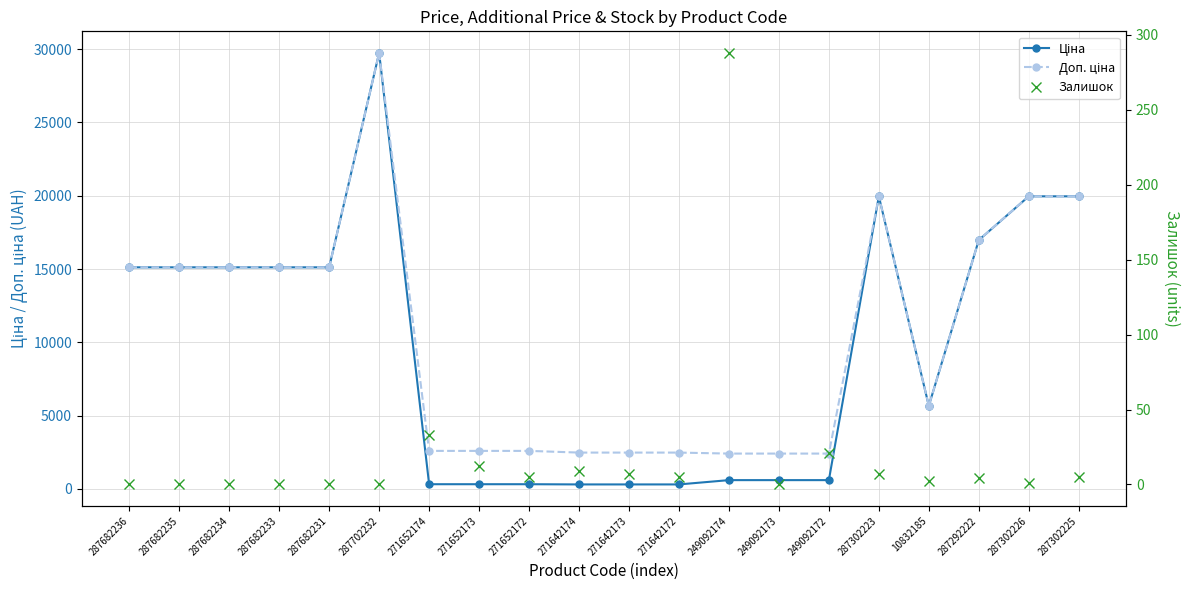

How many data points in Доп. ціна are less than 15120?

10